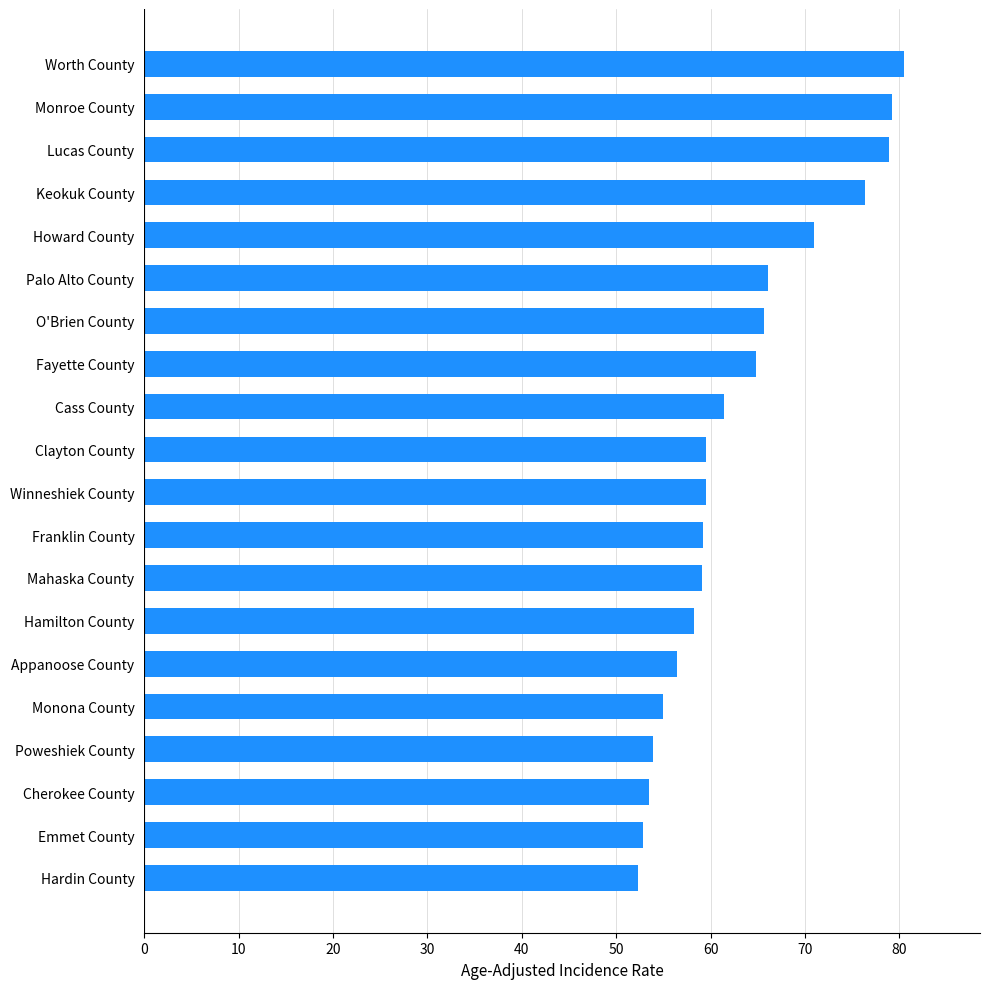

What is the sum of the values at Emmet County and Hamilton County?

111.0